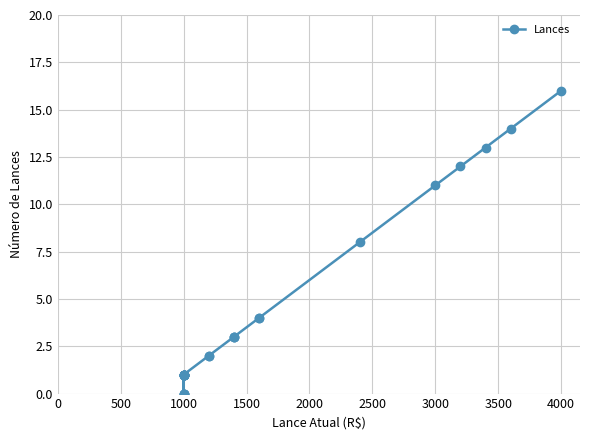

How many lines are shown in the chart?

1